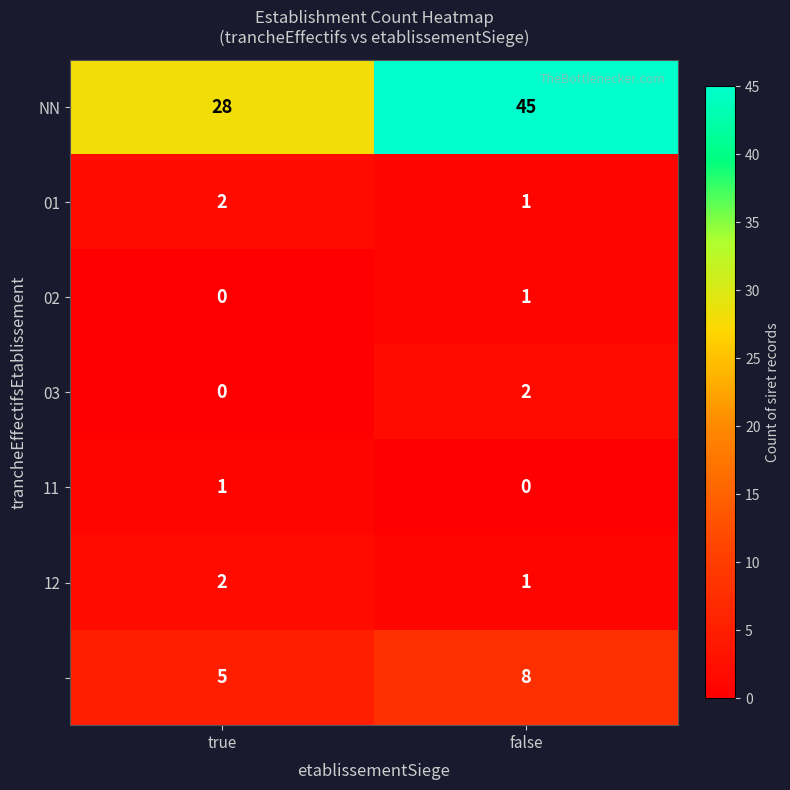

At which category does the chart reach its peak across all series?

false